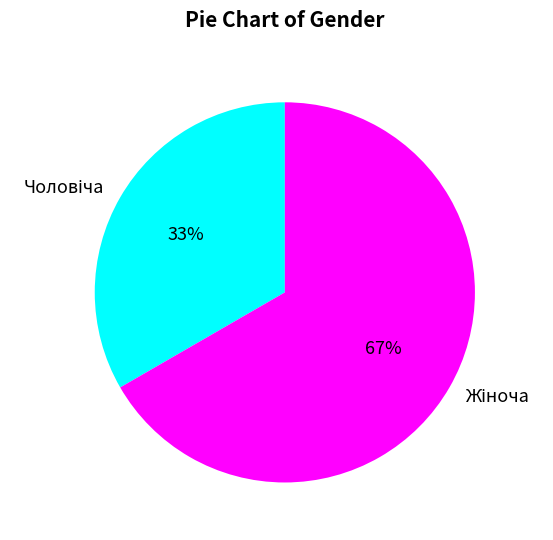

To the nearest percent, what is the average slice percentage?

50%